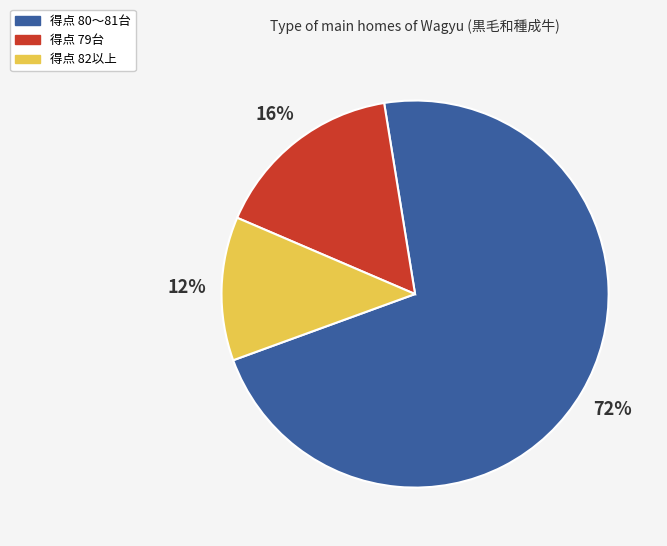

To the nearest percent, what is the average slice percentage?

33%